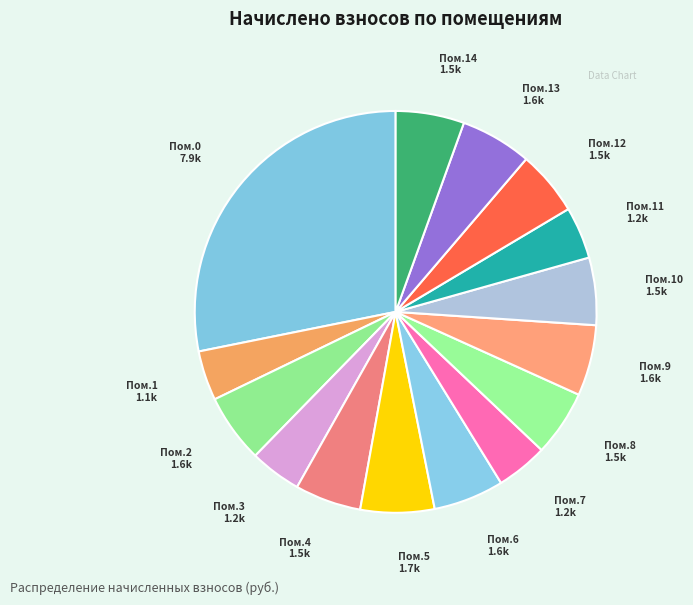

How many segments does this pie chart have?

15